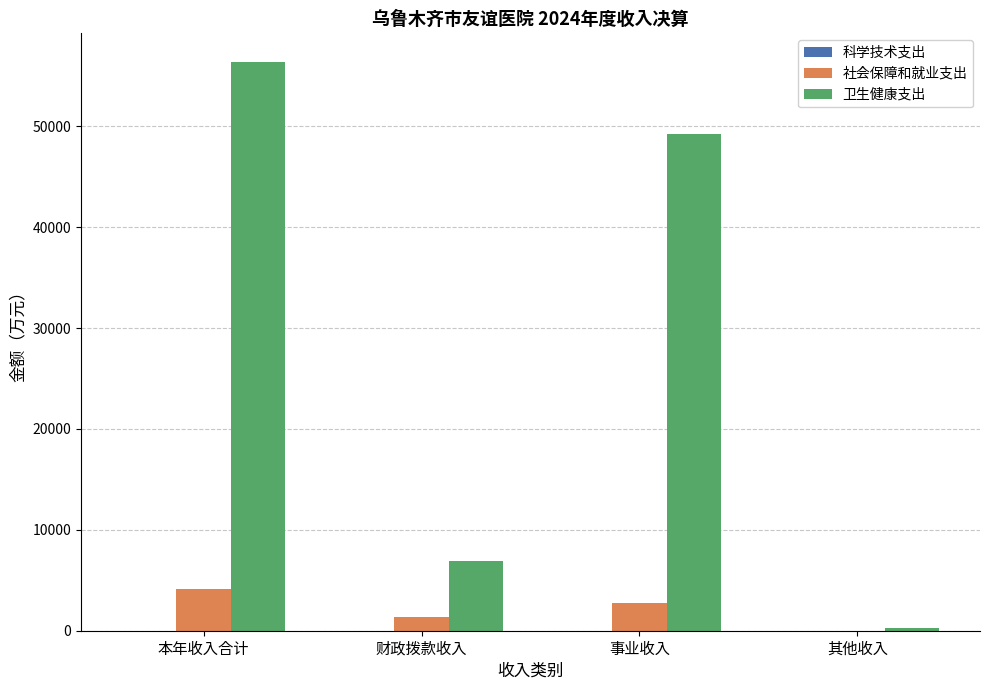

The 卫生健康支出 series shows 32638.2 at 事业收入. True or false?

False